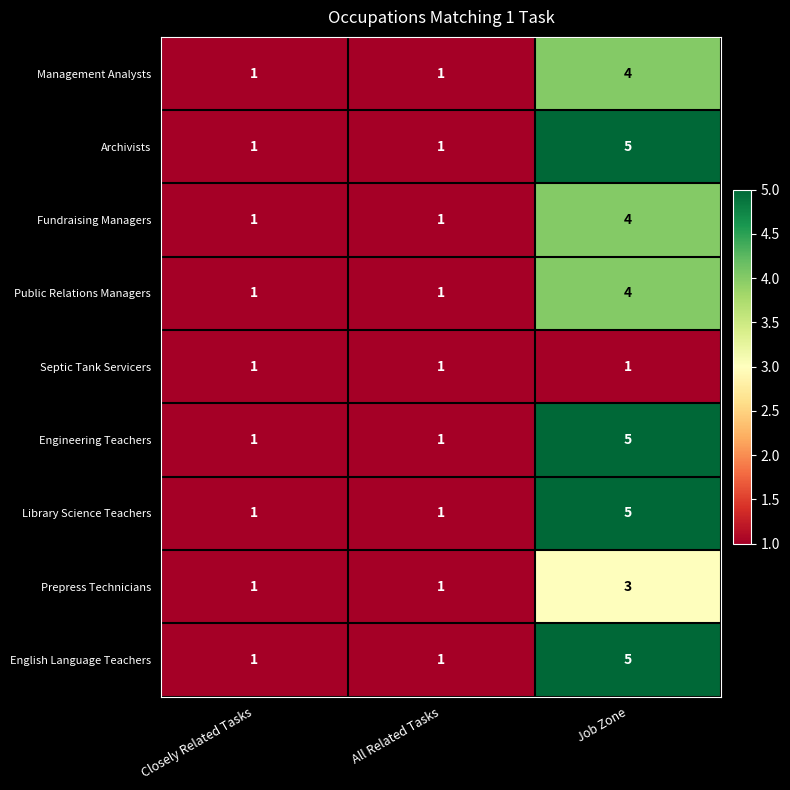

How many data points does each series have?

3